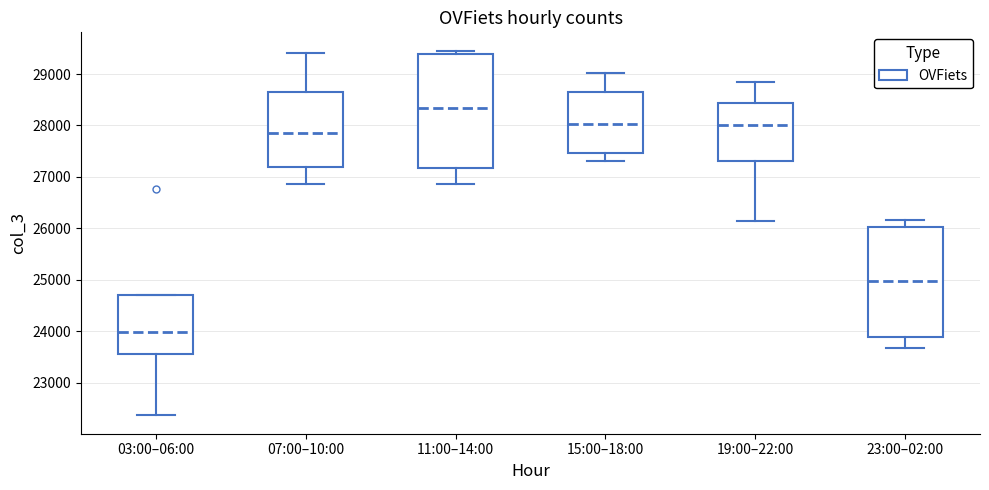

Reading left to right, transcribe this box plot: for each box, give where its median line is, the range the box spans, and where its two whiskers end, as read against the y-axis. The values are not printed on the chart, so give them approximately, as read against the axis.

03:00–06:00: median 24000, box 23600 to 24700, whiskers 22400 to 24700
07:00–10:00: median 27900, box 27200 to 28700, whiskers 26900 to 29400
11:00–14:00: median 28300, box 27200 to 29400, whiskers 26900 to 29500
15:00–18:00: median 28000, box 27500 to 28700, whiskers 27300 to 29000
19:00–22:00: median 28000, box 27300 to 28400, whiskers 26100 to 28800
23:00–02:00: median 25000, box 23900 to 26000, whiskers 23700 to 26200